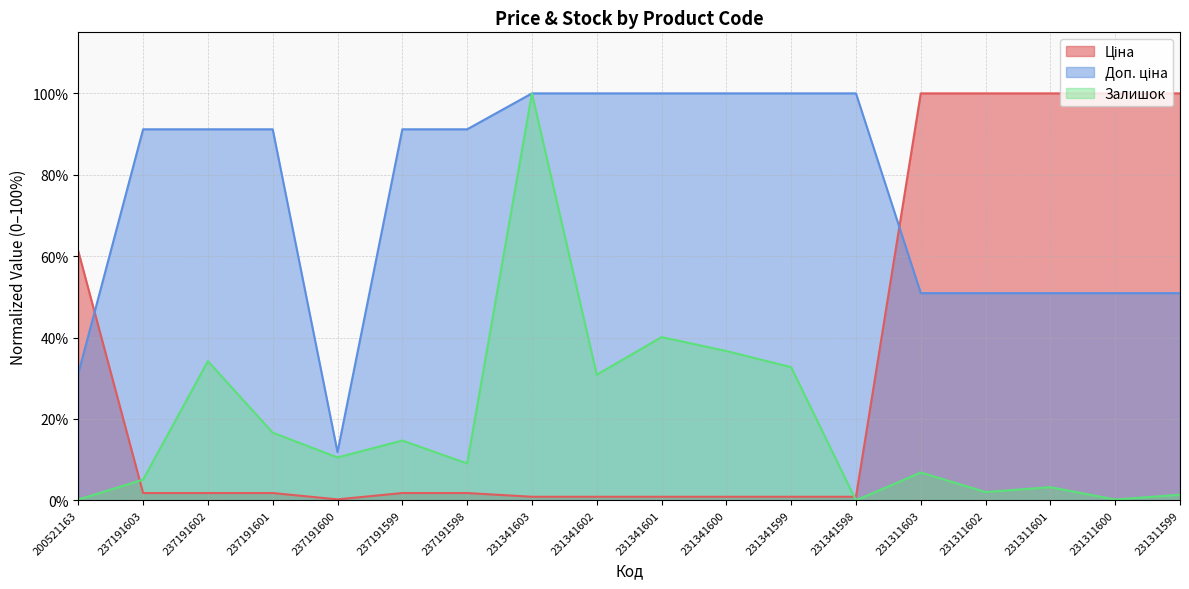

Count the number of categories in the chart.

18